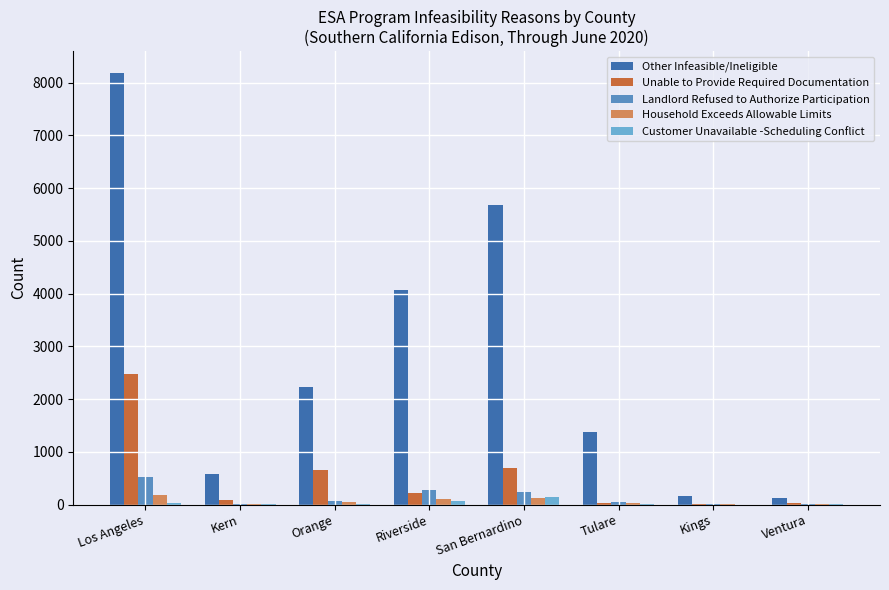

What is the difference between the Customer Unavailable -Scheduling Conflict values at Orange and Kings?

8